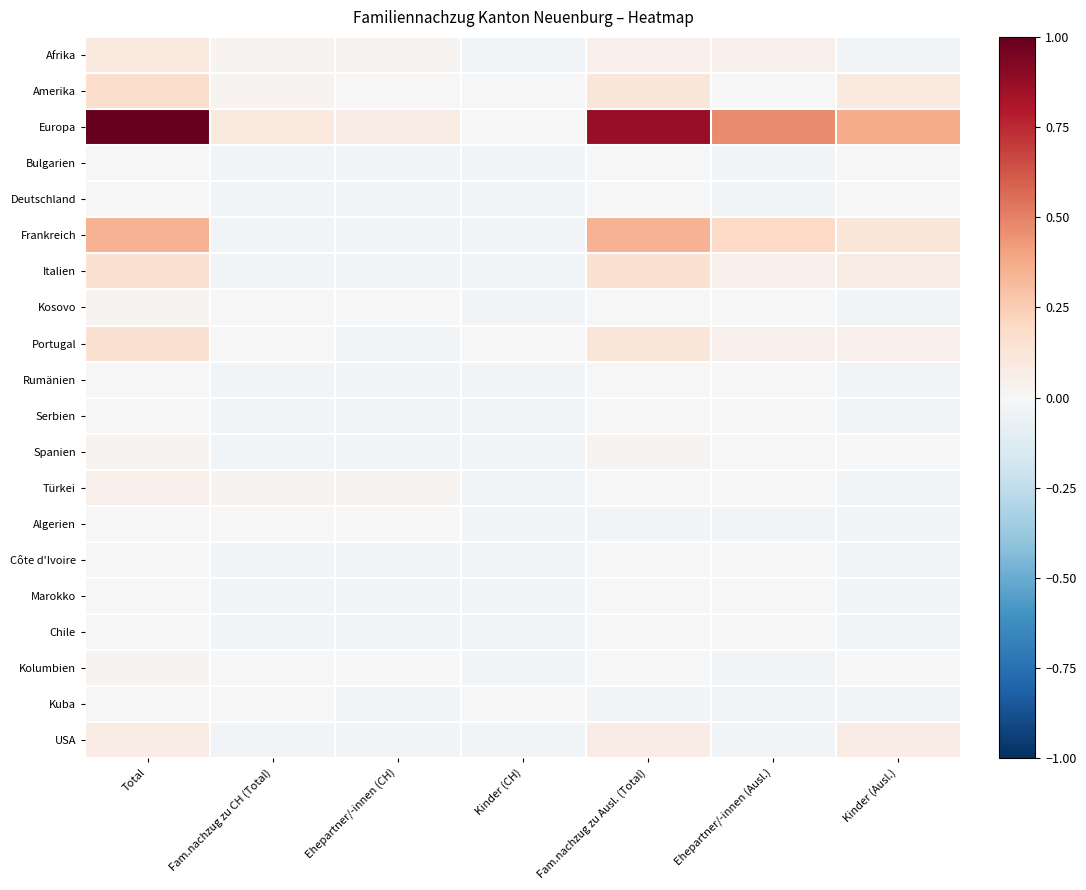

Reading left to right, transcribe all the data shown in this chart.

Afrika: Total=0.1	Fam.nachzug zu CH (Total)=0.0	Ehepartner/-innen (CH)=0.0	Kinder (CH)=-0.0	Fam.nachzug zu Ausl. (Total)=0.0	Ehepartner/-innen (Ausl.)=0.0	Kinder (Ausl.)=-0.0
Amerika: Total=0.2	Fam.nachzug zu CH (Total)=0.0	Ehepartner/-innen (CH)=0.0	Kinder (CH)=0.0	Fam.nachzug zu Ausl. (Total)=0.1	Ehepartner/-innen (Ausl.)=0.0	Kinder (Ausl.)=0.1
Europa: Total=1.0	Fam.nachzug zu CH (Total)=0.1	Ehepartner/-innen (CH)=0.1	Kinder (CH)=0.0	Fam.nachzug zu Ausl. (Total)=0.9	Ehepartner/-innen (Ausl.)=0.5	Kinder (Ausl.)=0.4
Bulgarien: Total=0.0	Fam.nachzug zu CH (Total)=-0.0	Ehepartner/-innen (CH)=-0.0	Kinder (CH)=-0.0	Fam.nachzug zu Ausl. (Total)=0.0	Ehepartner/-innen (Ausl.)=-0.0	Kinder (Ausl.)=0.0
Deutschland: Total=0.0	Fam.nachzug zu CH (Total)=-0.0	Ehepartner/-innen (CH)=-0.0	Kinder (CH)=-0.0	Fam.nachzug zu Ausl. (Total)=0.0	Ehepartner/-innen (Ausl.)=-0.0	Kinder (Ausl.)=0.0
Frankreich: Total=0.3	Fam.nachzug zu CH (Total)=-0.0	Ehepartner/-innen (CH)=-0.0	Kinder (CH)=-0.0	Fam.nachzug zu Ausl. (Total)=0.3	Ehepartner/-innen (Ausl.)=0.2	Kinder (Ausl.)=0.1
Italien: Total=0.1	Fam.nachzug zu CH (Total)=-0.0	Ehepartner/-innen (CH)=-0.0	Kinder (CH)=-0.0	Fam.nachzug zu Ausl. (Total)=0.1	Ehepartner/-innen (Ausl.)=0.0	Kinder (Ausl.)=0.1
Kosovo: Total=0.0	Fam.nachzug zu CH (Total)=0.0	Ehepartner/-innen (CH)=0.0	Kinder (CH)=-0.0	Fam.nachzug zu Ausl. (Total)=0.0	Ehepartner/-innen (Ausl.)=0.0	Kinder (Ausl.)=-0.0
Portugal: Total=0.1	Fam.nachzug zu CH (Total)=0.0	Ehepartner/-innen (CH)=-0.0	Kinder (CH)=0.0	Fam.nachzug zu Ausl. (Total)=0.1	Ehepartner/-innen (Ausl.)=0.0	Kinder (Ausl.)=0.0
Rumänien: Total=0.0	Fam.nachzug zu CH (Total)=-0.0	Ehepartner/-innen (CH)=-0.0	Kinder (CH)=-0.0	Fam.nachzug zu Ausl. (Total)=0.0	Ehepartner/-innen (Ausl.)=0.0	Kinder (Ausl.)=-0.0
Serbien: Total=0.0	Fam.nachzug zu CH (Total)=-0.0	Ehepartner/-innen (CH)=-0.0	Kinder (CH)=-0.0	Fam.nachzug zu Ausl. (Total)=0.0	Ehepartner/-innen (Ausl.)=0.0	Kinder (Ausl.)=-0.0
Spanien: Total=0.0	Fam.nachzug zu CH (Total)=-0.0	Ehepartner/-innen (CH)=-0.0	Kinder (CH)=-0.0	Fam.nachzug zu Ausl. (Total)=0.0	Ehepartner/-innen (Ausl.)=0.0	Kinder (Ausl.)=0.0
Türkei: Total=0.0	Fam.nachzug zu CH (Total)=0.0	Ehepartner/-innen (CH)=0.0	Kinder (CH)=-0.0	Fam.nachzug zu Ausl. (Total)=0.0	Ehepartner/-innen (Ausl.)=0.0	Kinder (Ausl.)=-0.0
Algerien: Total=0.0	Fam.nachzug zu CH (Total)=0.0	Ehepartner/-innen (CH)=0.0	Kinder (CH)=-0.0	Fam.nachzug zu Ausl. (Total)=-0.0	Ehepartner/-innen (Ausl.)=-0.0	Kinder (Ausl.)=-0.0
Côte d'Ivoire: Total=0.0	Fam.nachzug zu CH (Total)=-0.0	Ehepartner/-innen (CH)=-0.0	Kinder (CH)=-0.0	Fam.nachzug zu Ausl. (Total)=0.0	Ehepartner/-innen (Ausl.)=0.0	Kinder (Ausl.)=-0.0
Marokko: Total=0.0	Fam.nachzug zu CH (Total)=-0.0	Ehepartner/-innen (CH)=-0.0	Kinder (CH)=-0.0	Fam.nachzug zu Ausl. (Total)=0.0	Ehepartner/-innen (Ausl.)=0.0	Kinder (Ausl.)=-0.0
Chile: Total=0.0	Fam.nachzug zu CH (Total)=-0.0	Ehepartner/-innen (CH)=-0.0	Kinder (CH)=-0.0	Fam.nachzug zu Ausl. (Total)=0.0	Ehepartner/-innen (Ausl.)=0.0	Kinder (Ausl.)=-0.0
Kolumbien: Total=0.0	Fam.nachzug zu CH (Total)=0.0	Ehepartner/-innen (CH)=0.0	Kinder (CH)=-0.0	Fam.nachzug zu Ausl. (Total)=0.0	Ehepartner/-innen (Ausl.)=-0.0	Kinder (Ausl.)=0.0
Kuba: Total=0.0	Fam.nachzug zu CH (Total)=0.0	Ehepartner/-innen (CH)=-0.0	Kinder (CH)=0.0	Fam.nachzug zu Ausl. (Total)=-0.0	Ehepartner/-innen (Ausl.)=-0.0	Kinder (Ausl.)=-0.0
USA: Total=0.1	Fam.nachzug zu CH (Total)=-0.0	Ehepartner/-innen (CH)=-0.0	Kinder (CH)=-0.0	Fam.nachzug zu Ausl. (Total)=0.1	Ehepartner/-innen (Ausl.)=-0.0	Kinder (Ausl.)=0.1